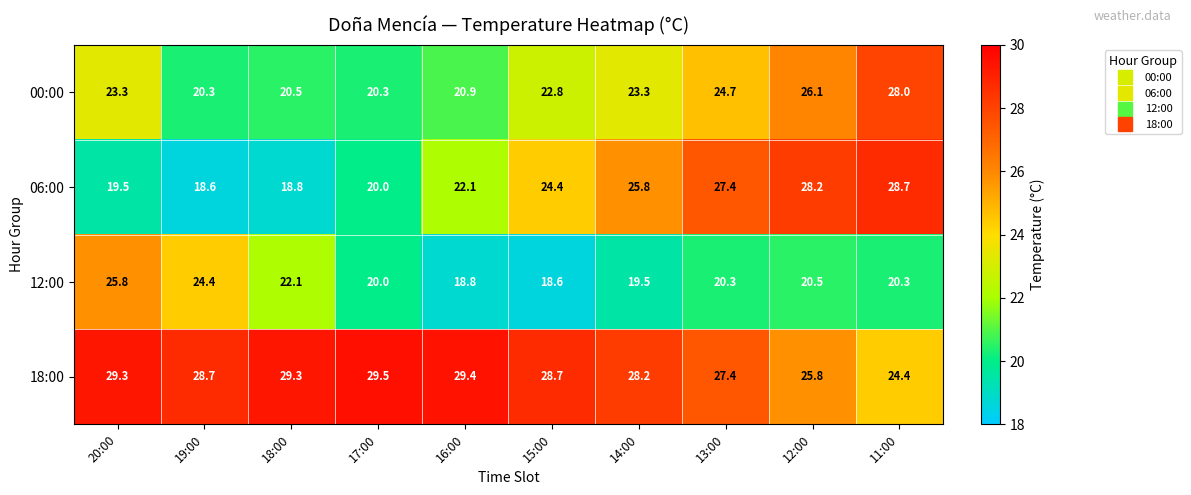

The value of 06:00 at 11:00 is 28.7. True or false?

True